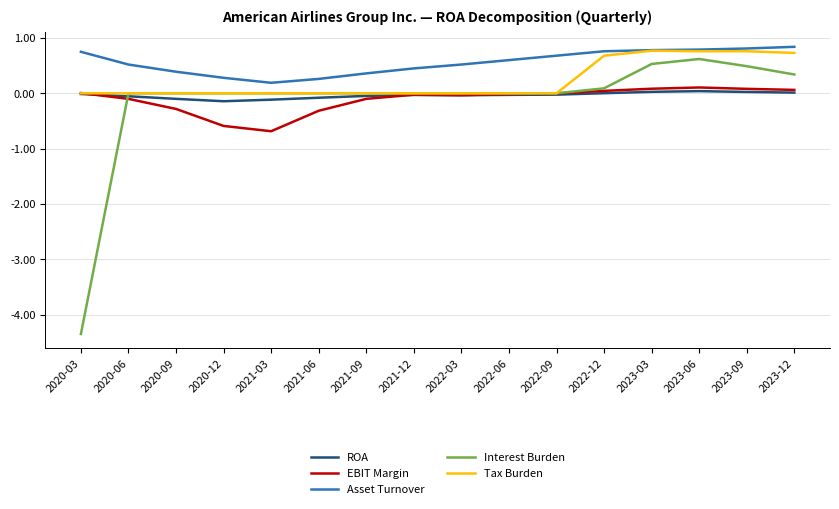

What is the difference between the maximum and minimum values in the ROA series?

0.2